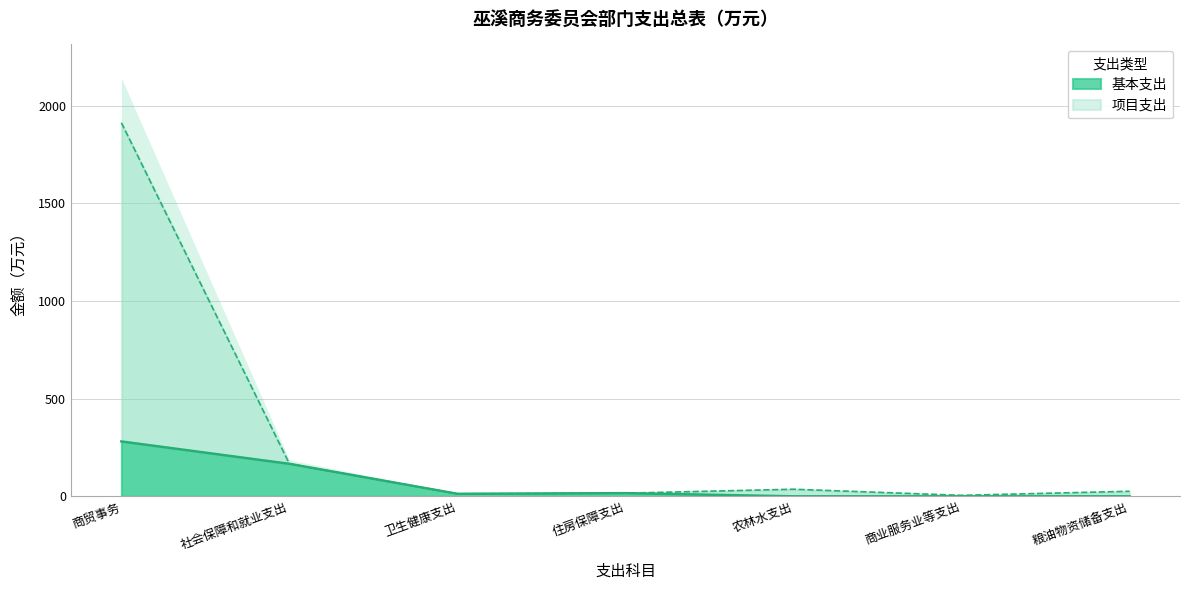

Reading left to right, extract all data points from this chart.

基本支出: 商贸事务=280.9	社会保障和就业支出=166.3	卫生健康支出=12.8	住房保障支出=16.2	农林水支出=0.0	商业服务业等支出=0.0	粮油物资储备支出=0.0
项目支出: 商贸事务=1912.5	社会保障和就业支出=166.3	卫生健康支出=12.8	住房保障支出=16.2	农林水支出=36.3	商业服务业等支出=5.0	粮油物资储备支出=25.9